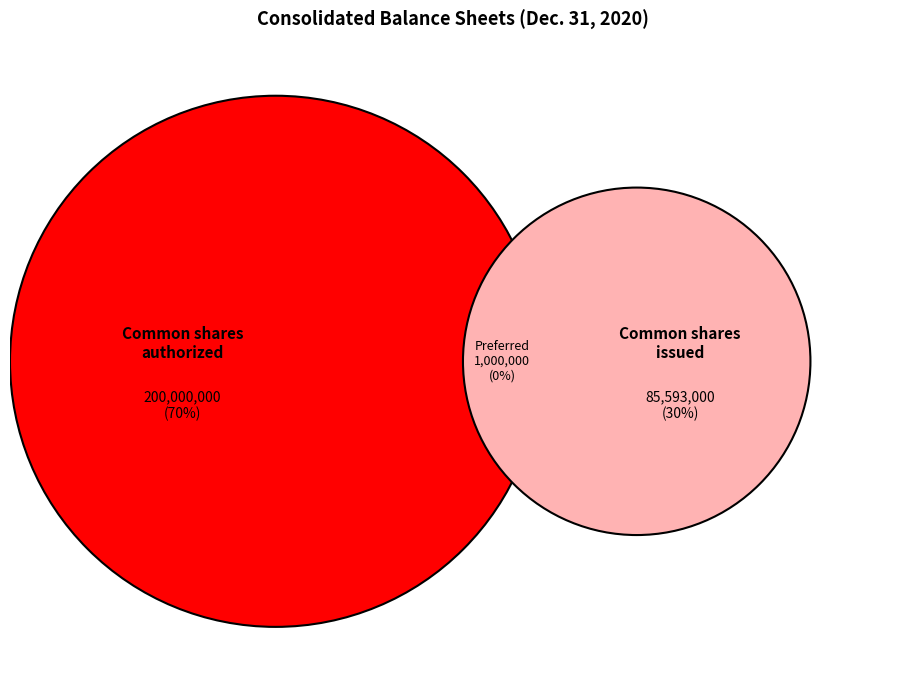

Is there a majority slice in this chart?

Yes